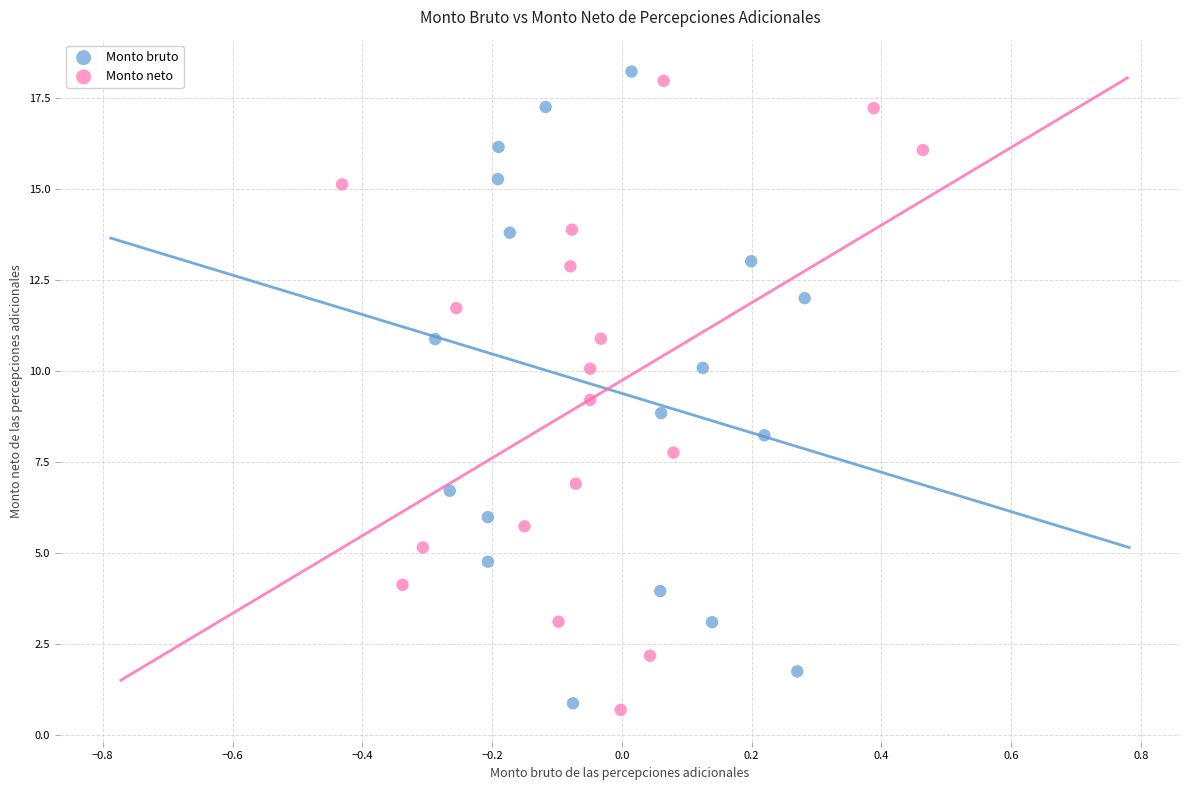

What are all the series names shown in the legend?

Monto bruto, Monto neto